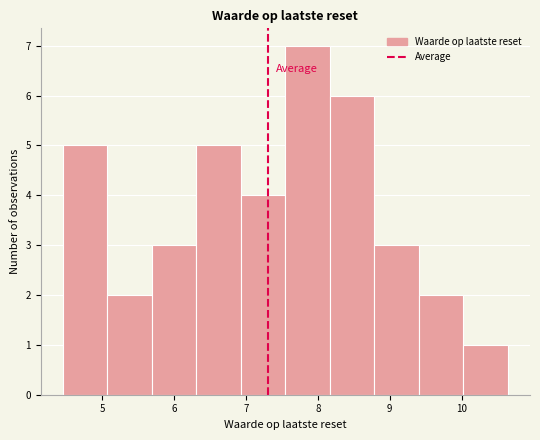

Over which range of the x-axis is the bar tallest?

7.6 to 8.2